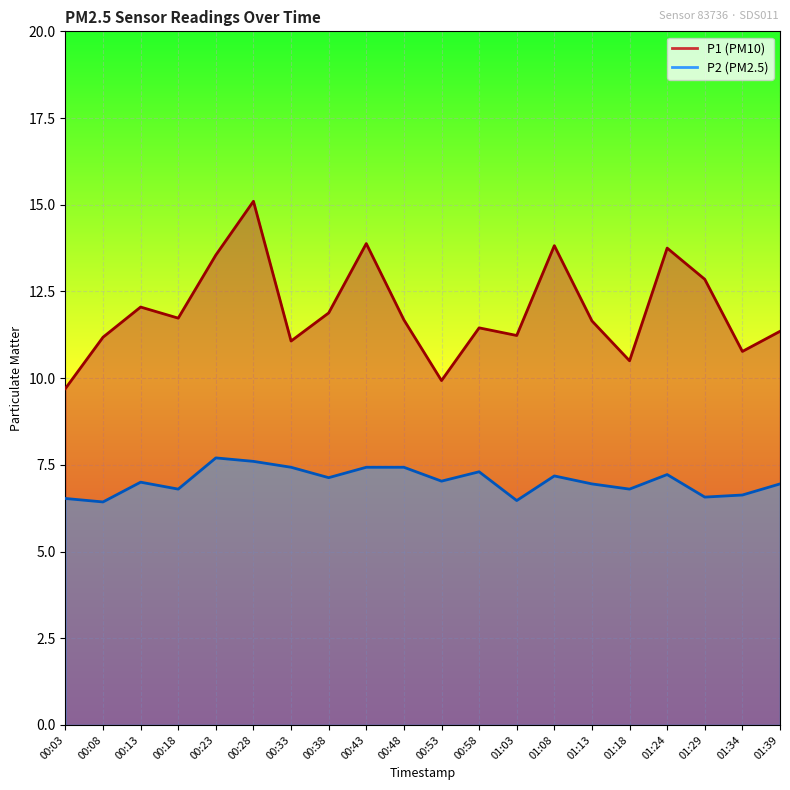

How many categories are shown in the chart?

20